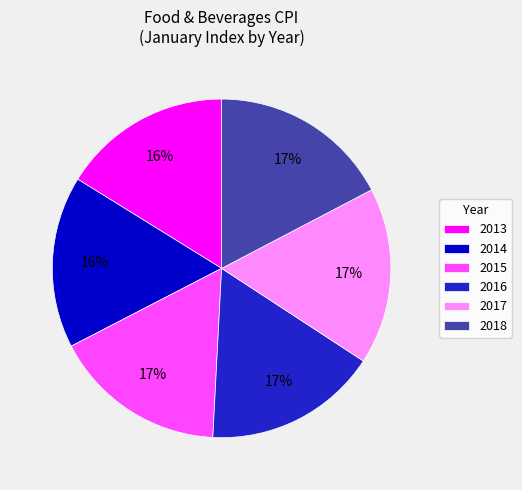

Does any single category account for the majority?

No